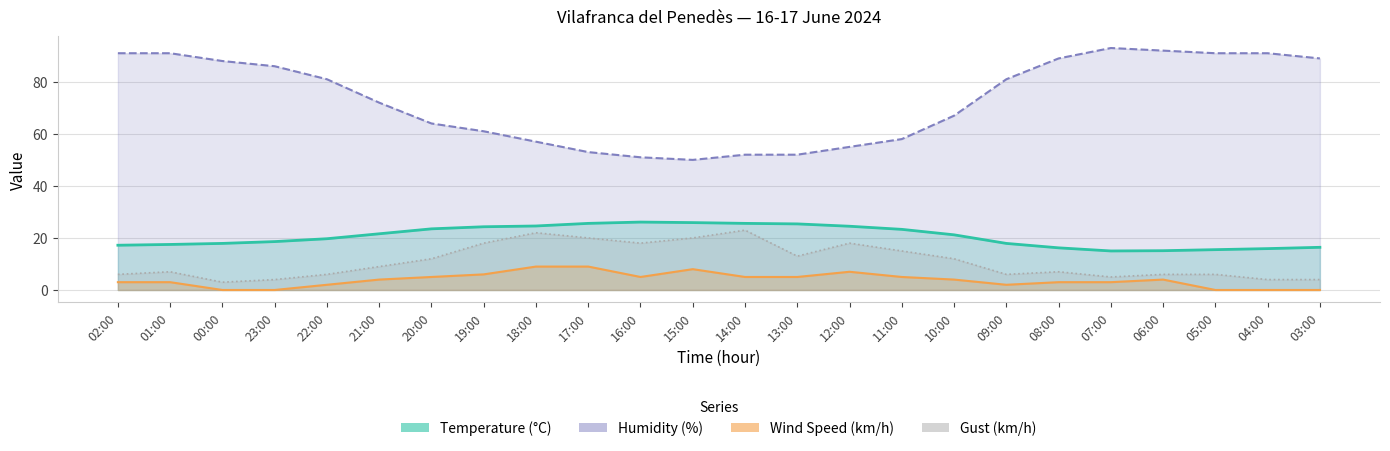

What is the label of the 14th point from the right?

16:00